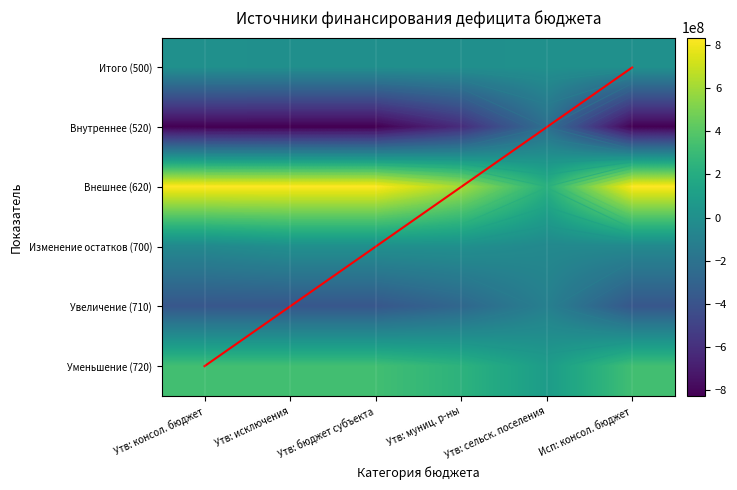

Rank the series at Утв: муниц. р-ны from highest to lowest value.

Внешнее (620), Уменьшение (720), Итого (500), Изменение остатков (700), Увеличение (710), Внутреннее (520)